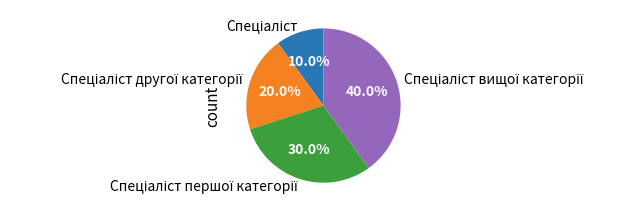

Does any single category account for the majority?

No